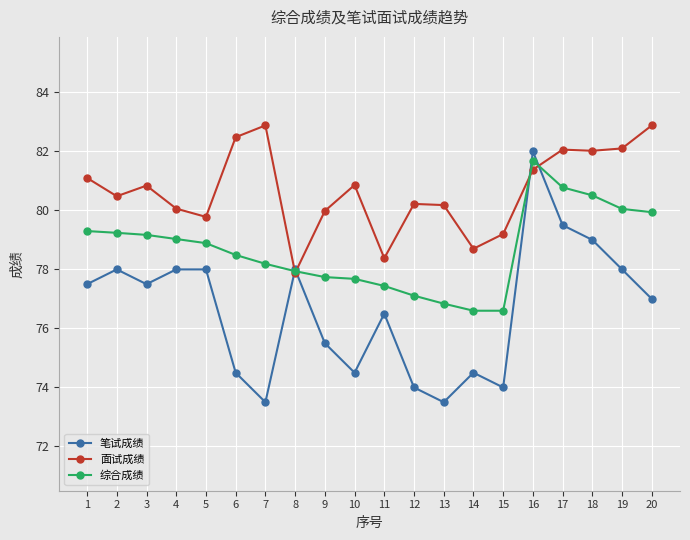

Which category has the highest value in the 笔试成绩 series?

16